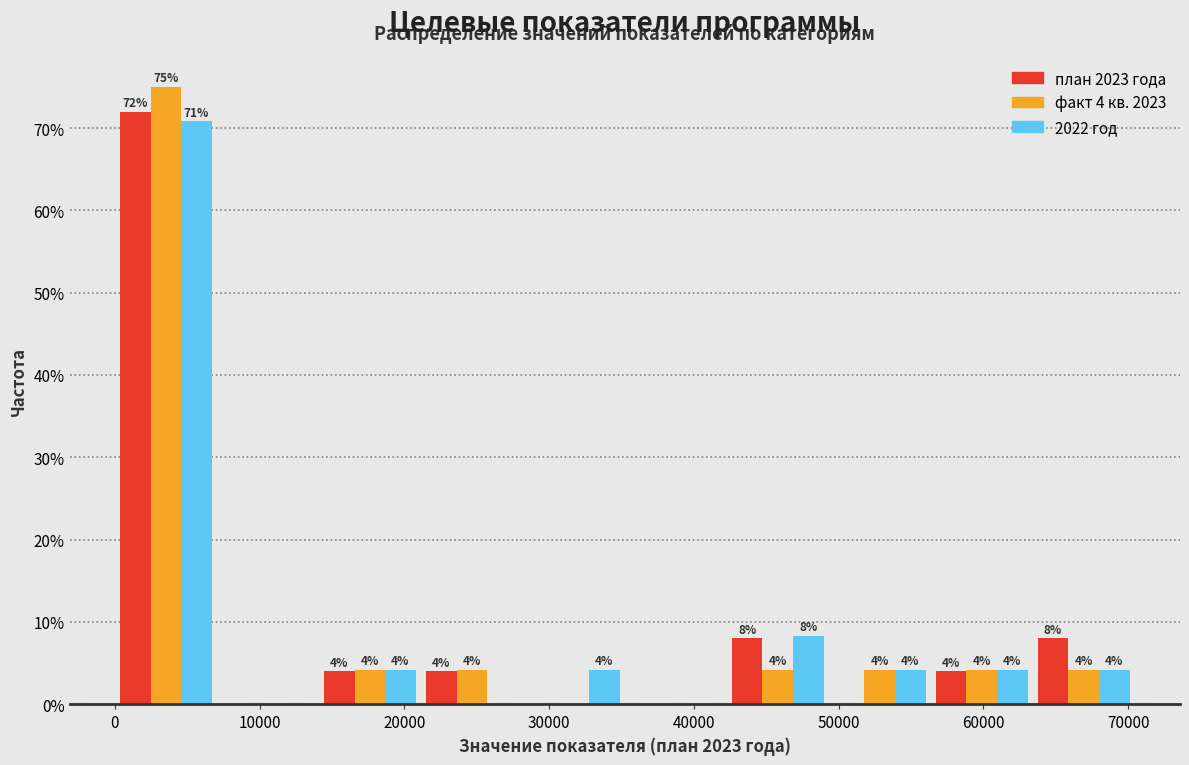

In the план 2023 года series, which range on the x-axis has the tallest bar?

0 to 7000